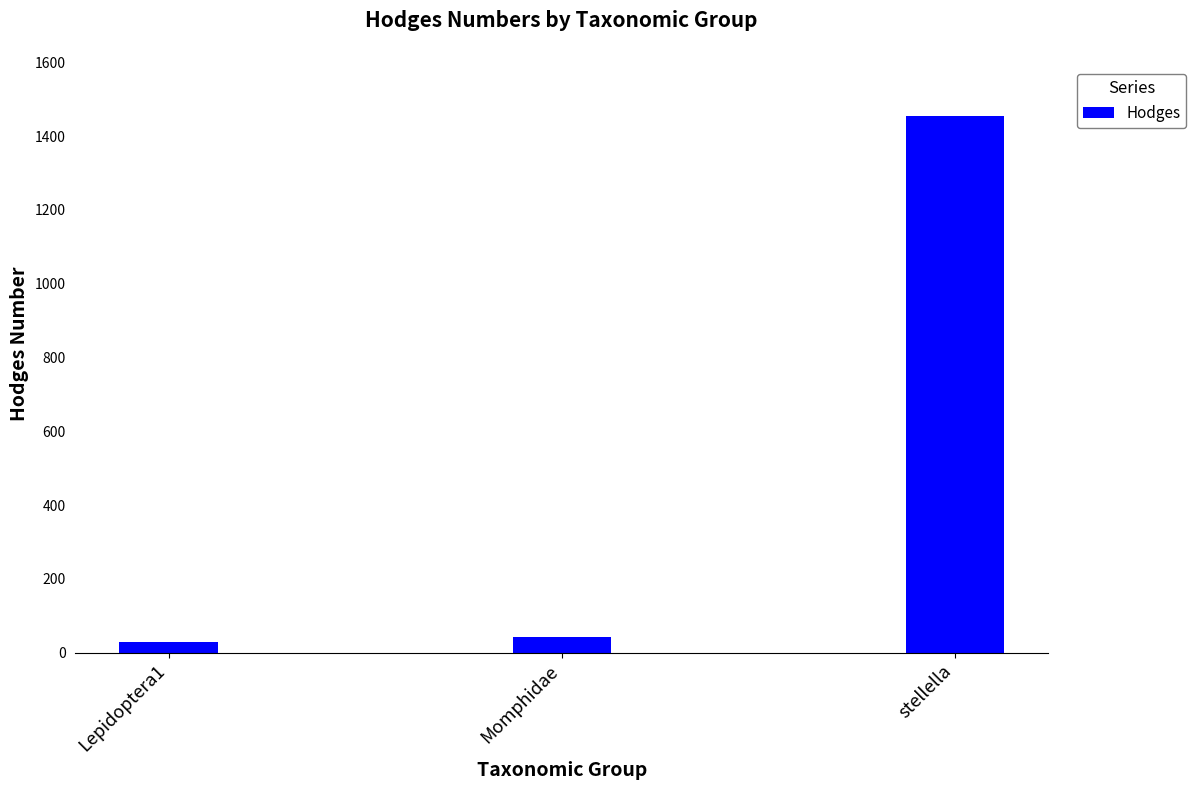

True or false: the data shows 898.8 at stellella.

False